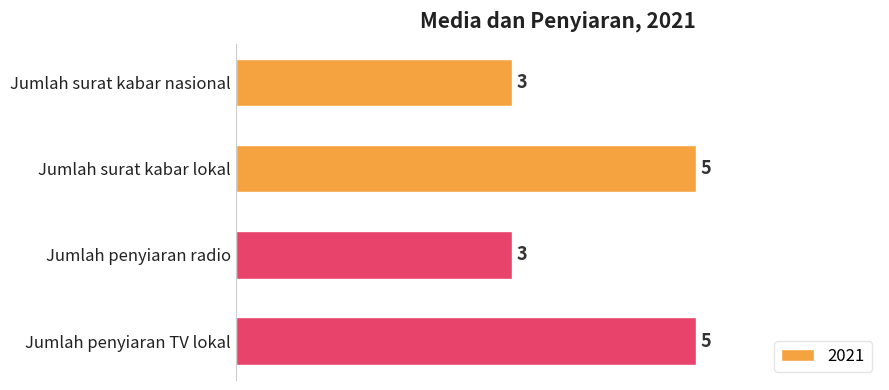

What is the average value?

4